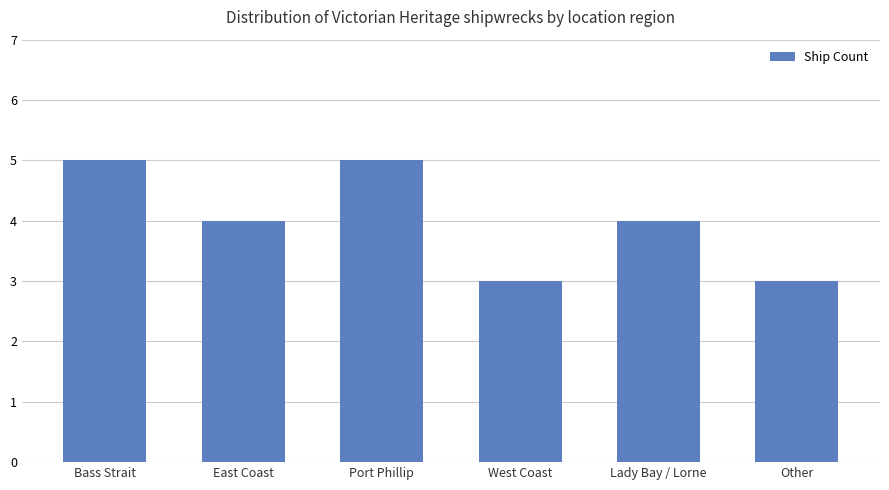

What is the change in value from East Coast to Other?

-1